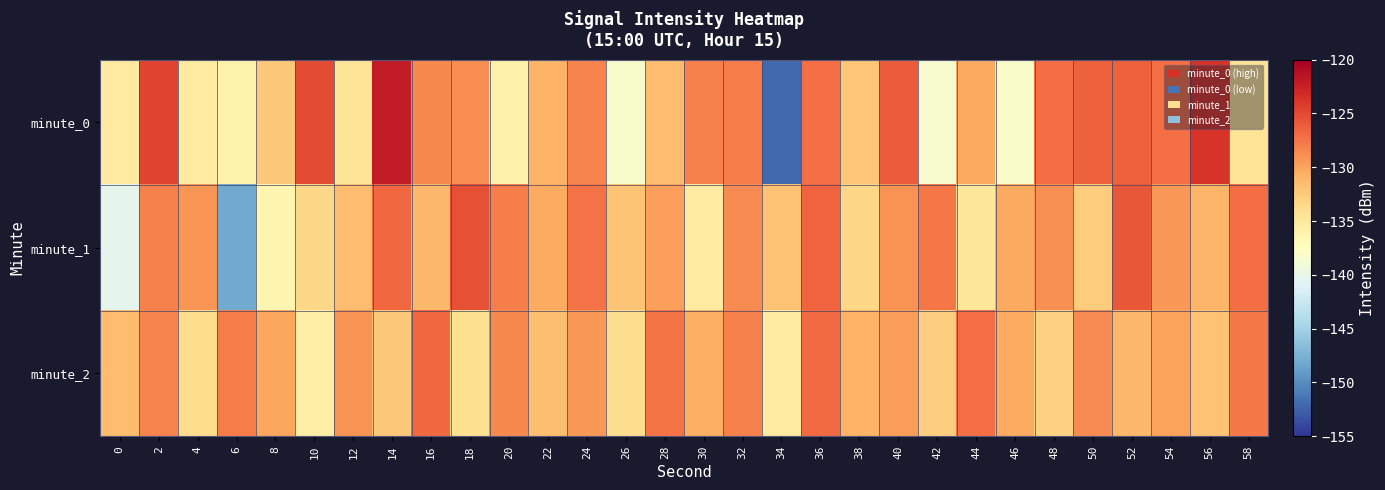

Reading left to right, what are all the values shown in this chart?

minute_0: 0=-135.2	2=-124.7	4=-135.3	6=-136.2	8=-132.3	10=-125.1	12=-134.5	14=-122.1	16=-128.6	18=-128.8	20=-135.9	22=-131.1	24=-128.3	26=-138.2	28=-131.6	30=-128.1	32=-127.8	34=-152.0	36=-127.2	38=-132.2	40=-126.0	42=-138.4	44=-130.3	46=-138.1	48=-127.1	50=-126.3	52=-126.4	54=-127.2	56=-123.8	58=-134.6
minute_1: 0=-140.3	2=-128.2	4=-129.2	6=-148.1	8=-136.5	10=-133.5	12=-131.5	14=-126.7	16=-131.3	18=-125.4	20=-128.0	22=-130.5	24=-127.3	26=-132.1	28=-129.8	30=-135.2	32=-128.7	34=-131.9	36=-126.5	38=-133.4	40=-129.1	42=-127.6	44=-134.8	46=-130.3	48=-128.9	50=-132.7	52=-125.8	54=-129.4	56=-131.2	58=-127.0
minute_2: 0=-131.5	2=-128.3	4=-133.7	6=-127.9	8=-130.2	10=-135.6	12=-129.1	14=-132.4	16=-126.8	18=-134.1	20=-128.5	22=-131.7	24=-129.3	26=-133.9	28=-127.4	30=-130.8	32=-128.1	34=-135.3	36=-126.9	38=-131.0	40=-129.6	42=-132.8	44=-127.2	46=-130.5	48=-133.1	50=-128.7	52=-131.3	54=-129.9	56=-132.0	58=-127.7